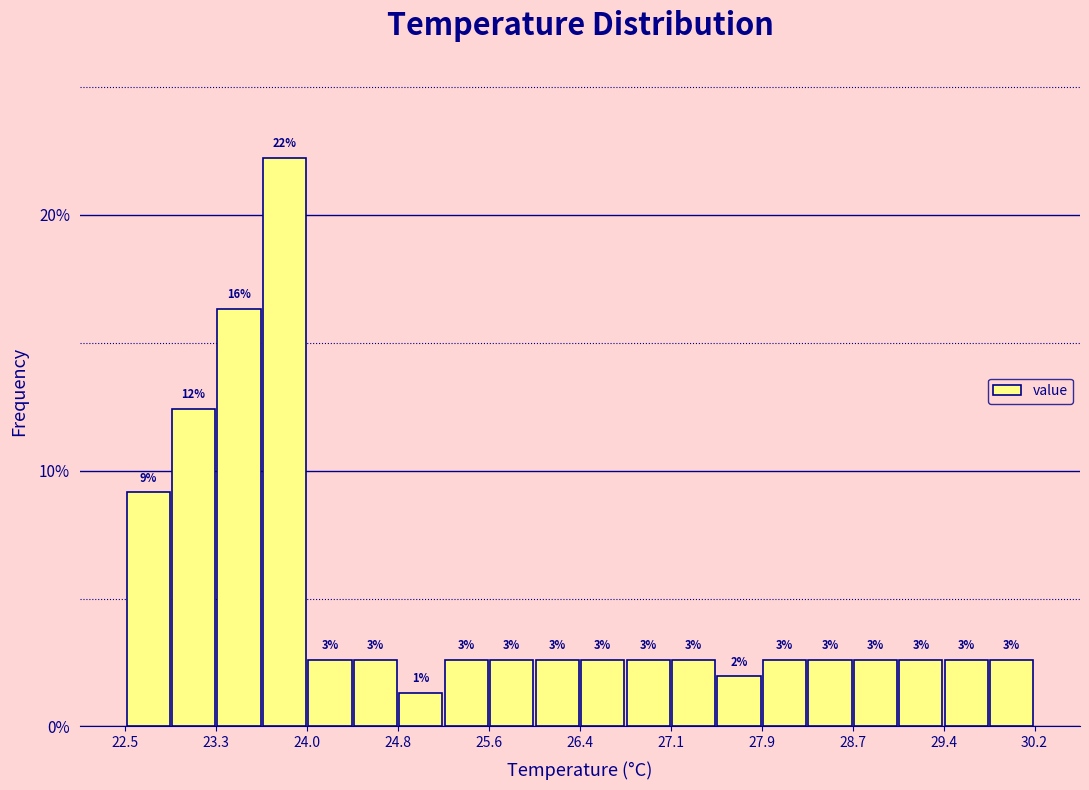

Around what value on the x-axis is the tallest bar? Give the approximate position of its centre, as read against the axis.

23.8